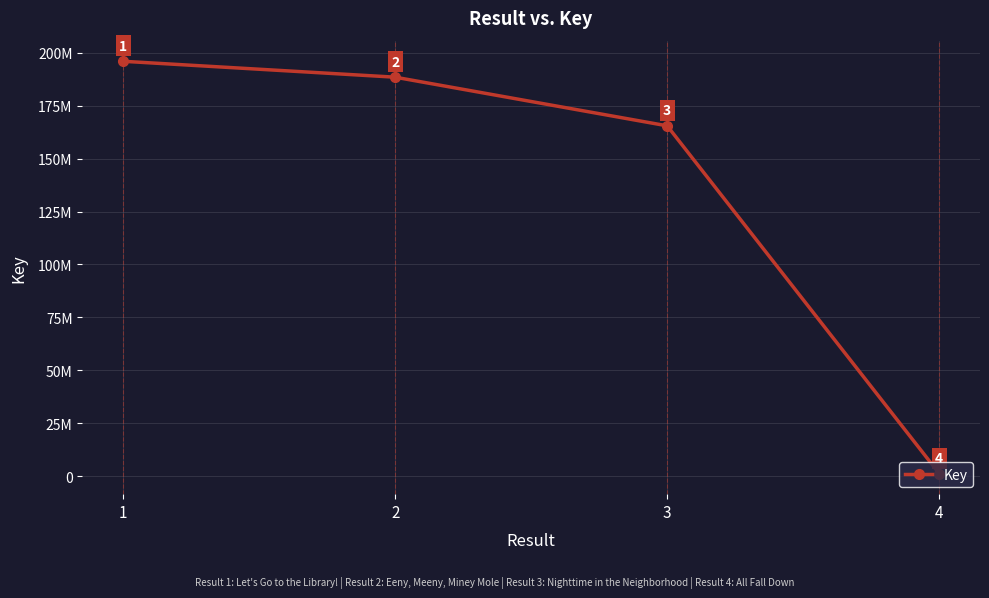

Does the chart have visible grid lines?

Yes